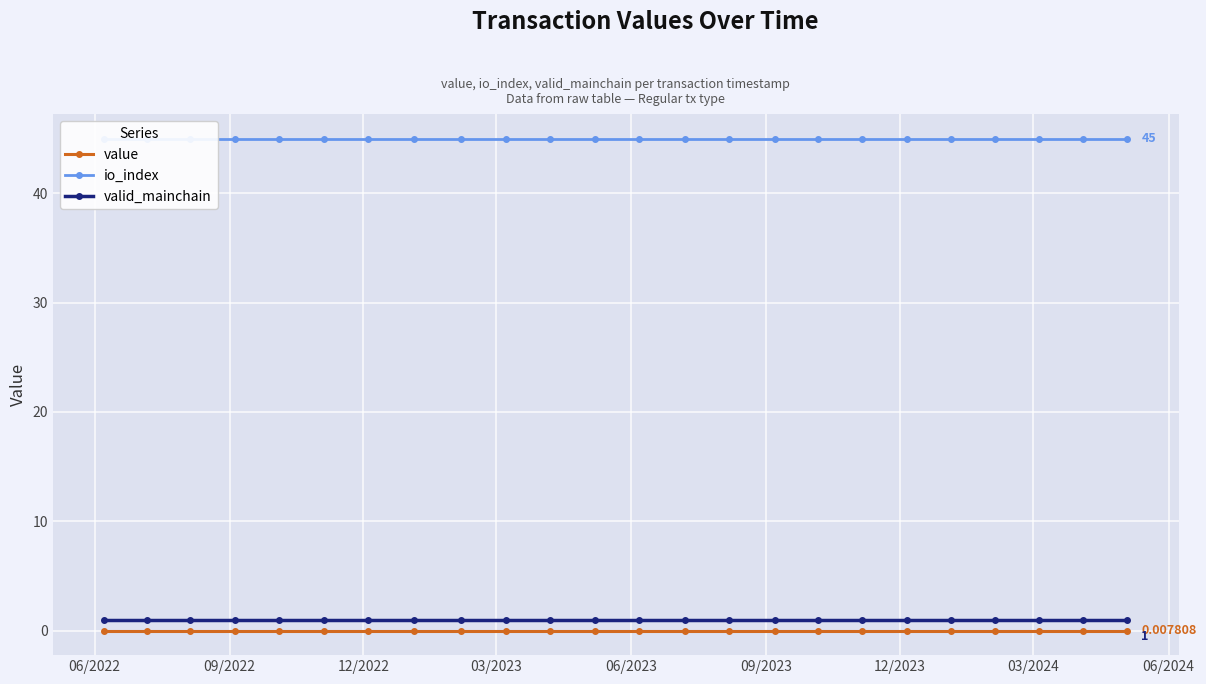

True or false: valid_mainchain and value intersect in this chart.

False